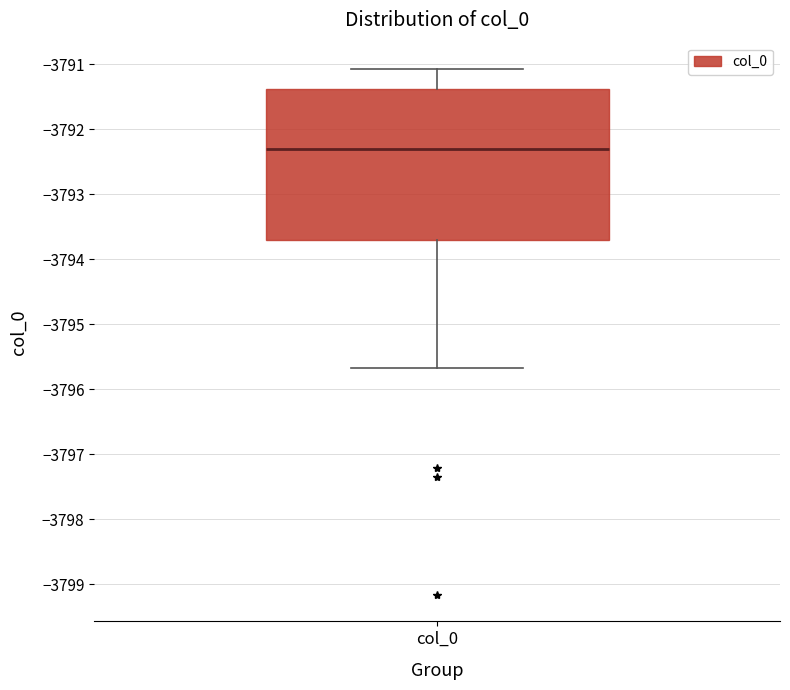

Read this box plot against the y-axis: the position of the median line, the range covered by the box, and the ends of both whiskers. The values are not printed on the chart, so give them approximately, as read against the axis.

median -3792.3, box -3793.7 to -3791.4, whiskers -3795.7 to -3791.1